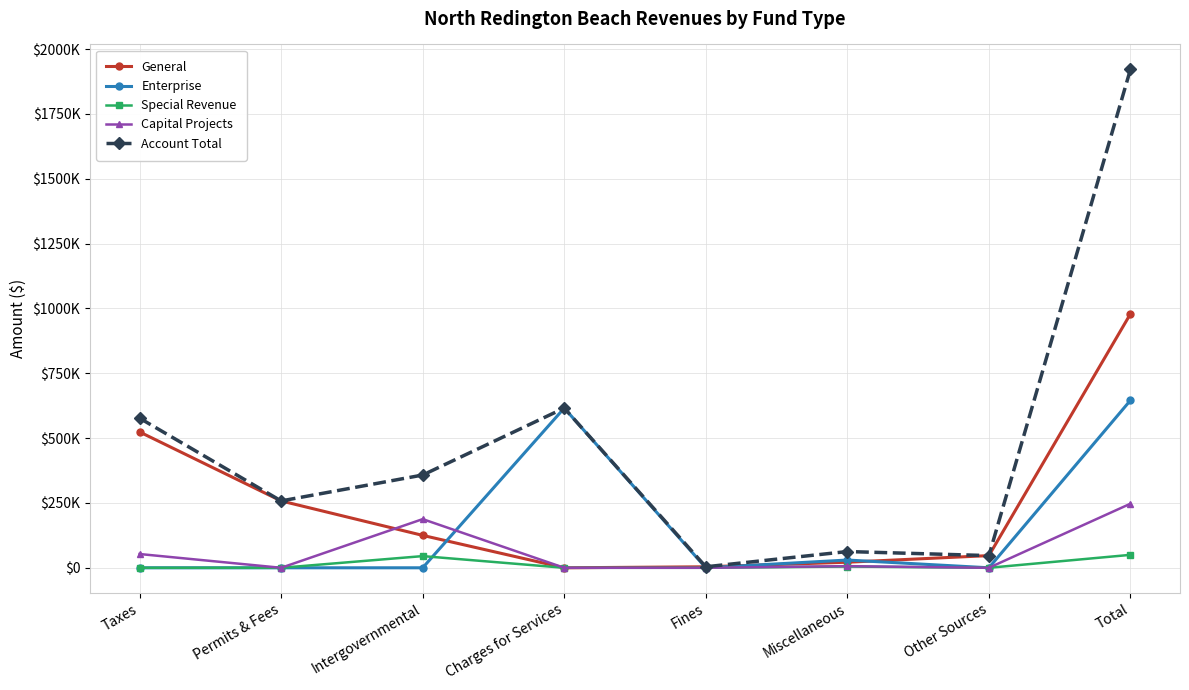

At which category does Capital Projects reach its first local peak?

Intergovernmental